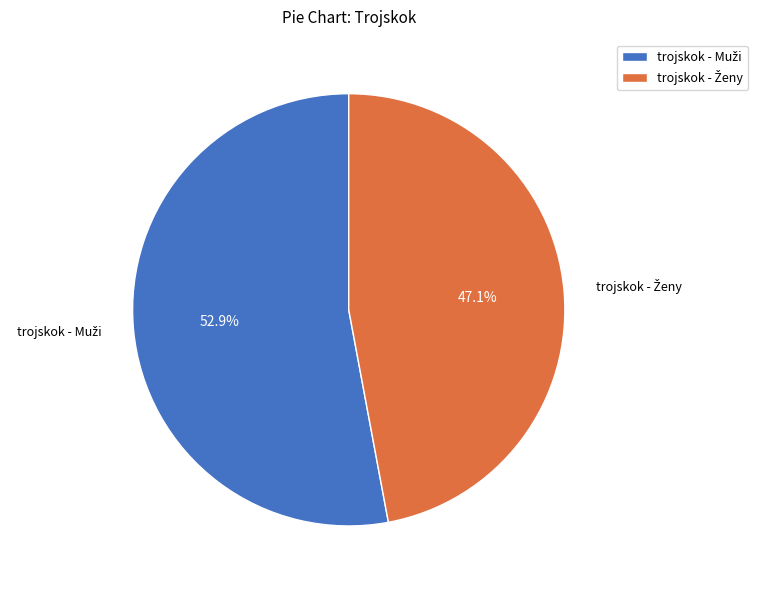

Is there a majority slice in this chart?

Yes